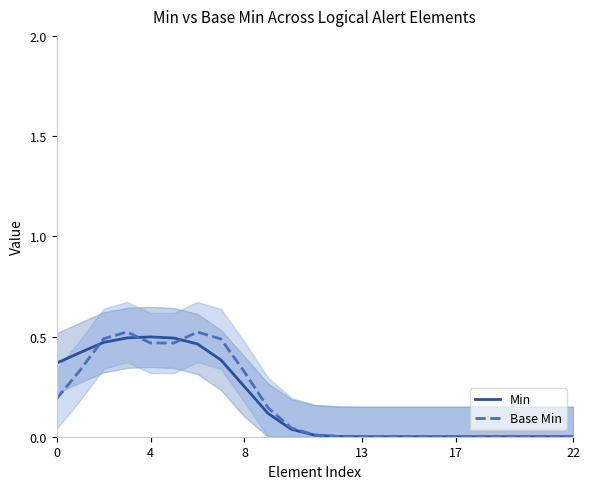

True or false: Min has a value of 0.0 at 12.

True